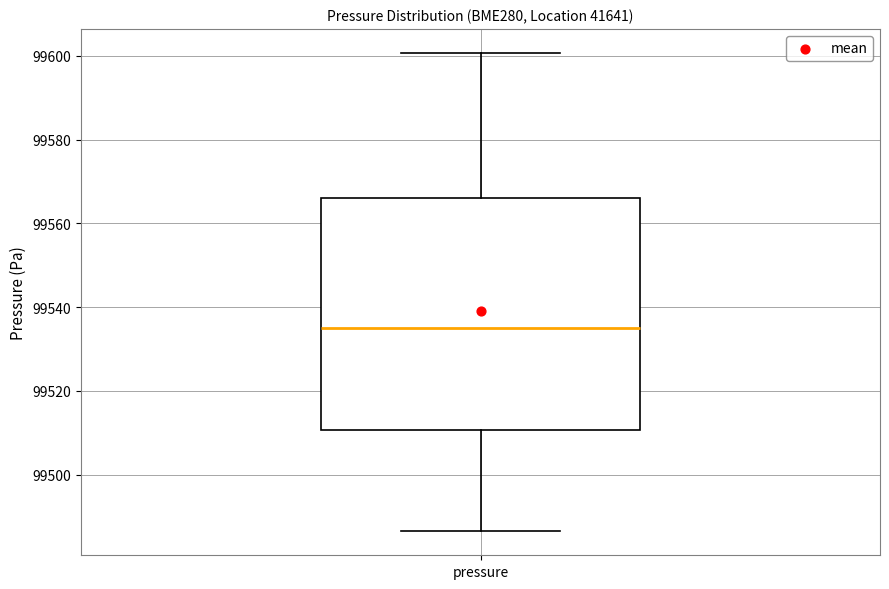

Transcribe this box plot: give where the median line is, the range the box spans, and where the two whiskers end, as read against the y-axis. The values are not printed on the chart, so give them approximately, as read against the axis.

median 99536, box 99510 to 99566, whiskers 99486 to 99600